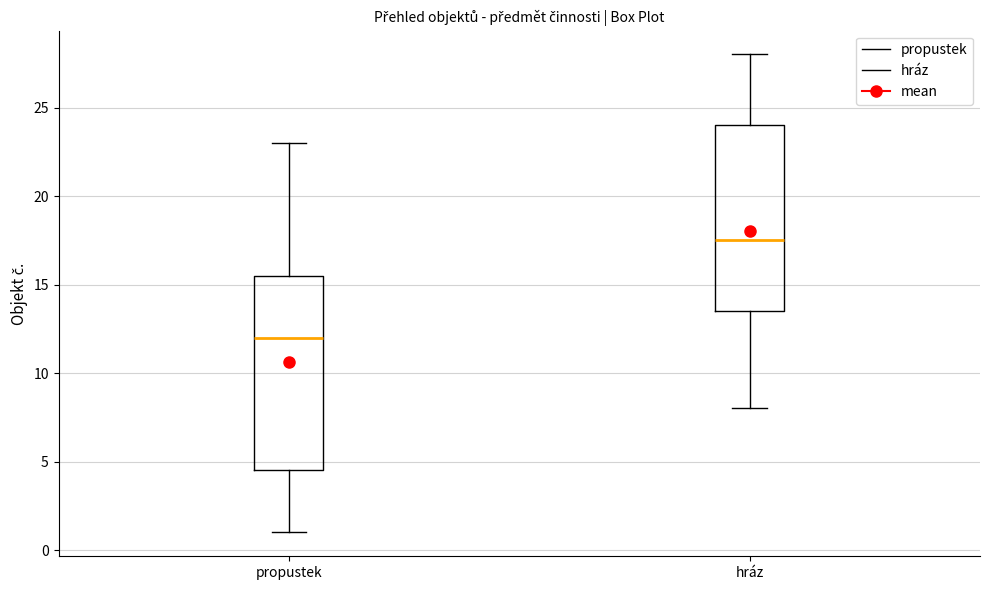

Which box's median line is the highest?

hráz